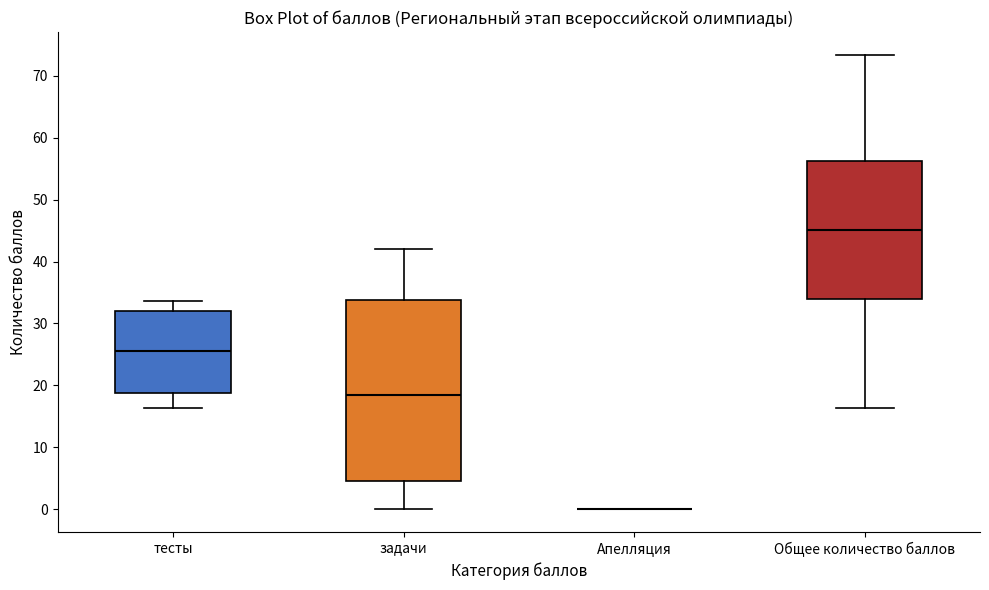

Which box is the tallest, from its lower edge to its upper edge?

задачи